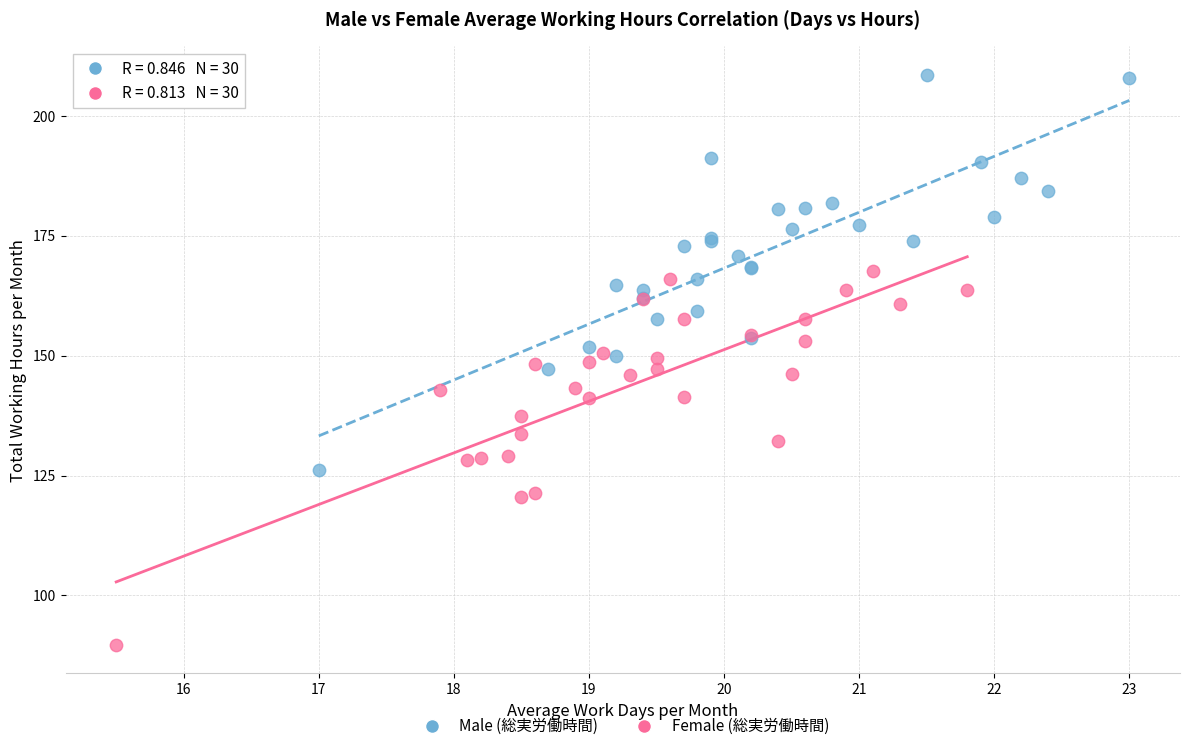

Which series has the widest spread of Y values?

Male (総実労働時間)